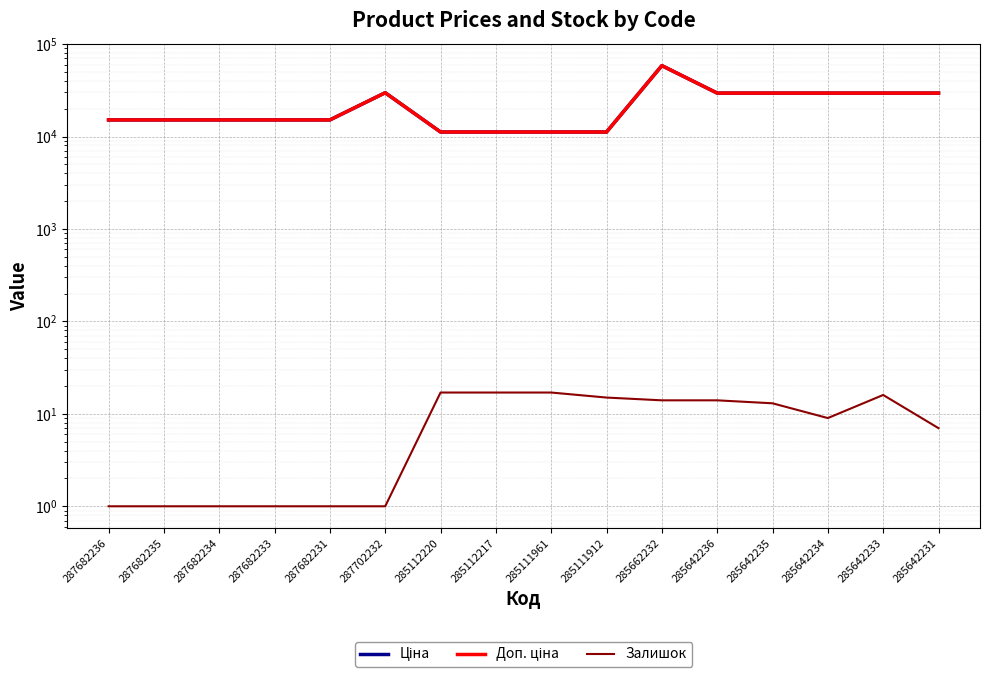

At which label does Ціна first exceed 15120?

287702232